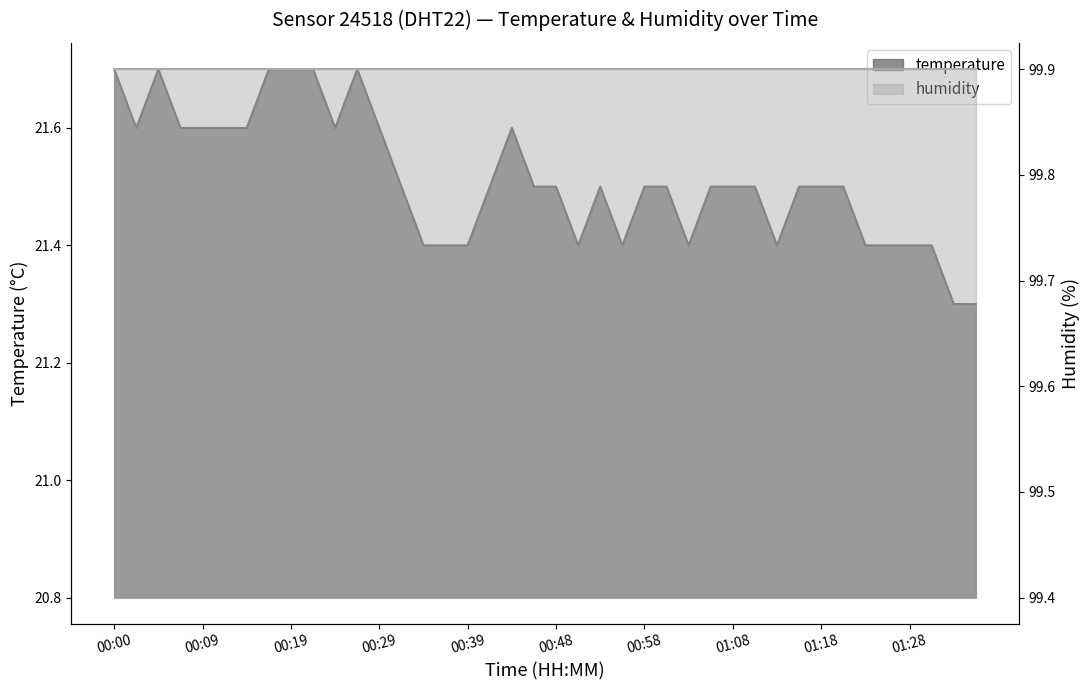

What value does the data have at 01:08?

21.5